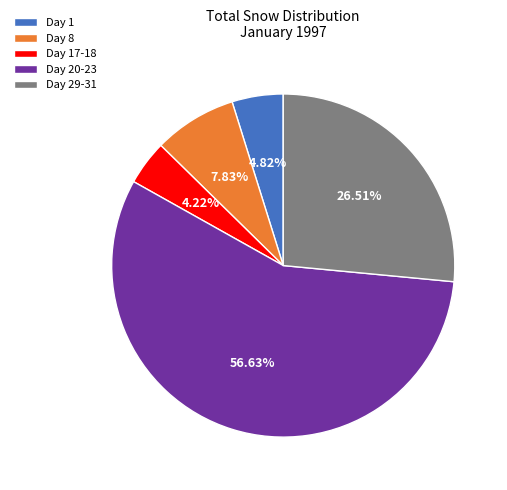

Rank the categories by value from highest to lowest.

Day 20-23, Day 29-31, Day 8, Day 1, Day 17-18